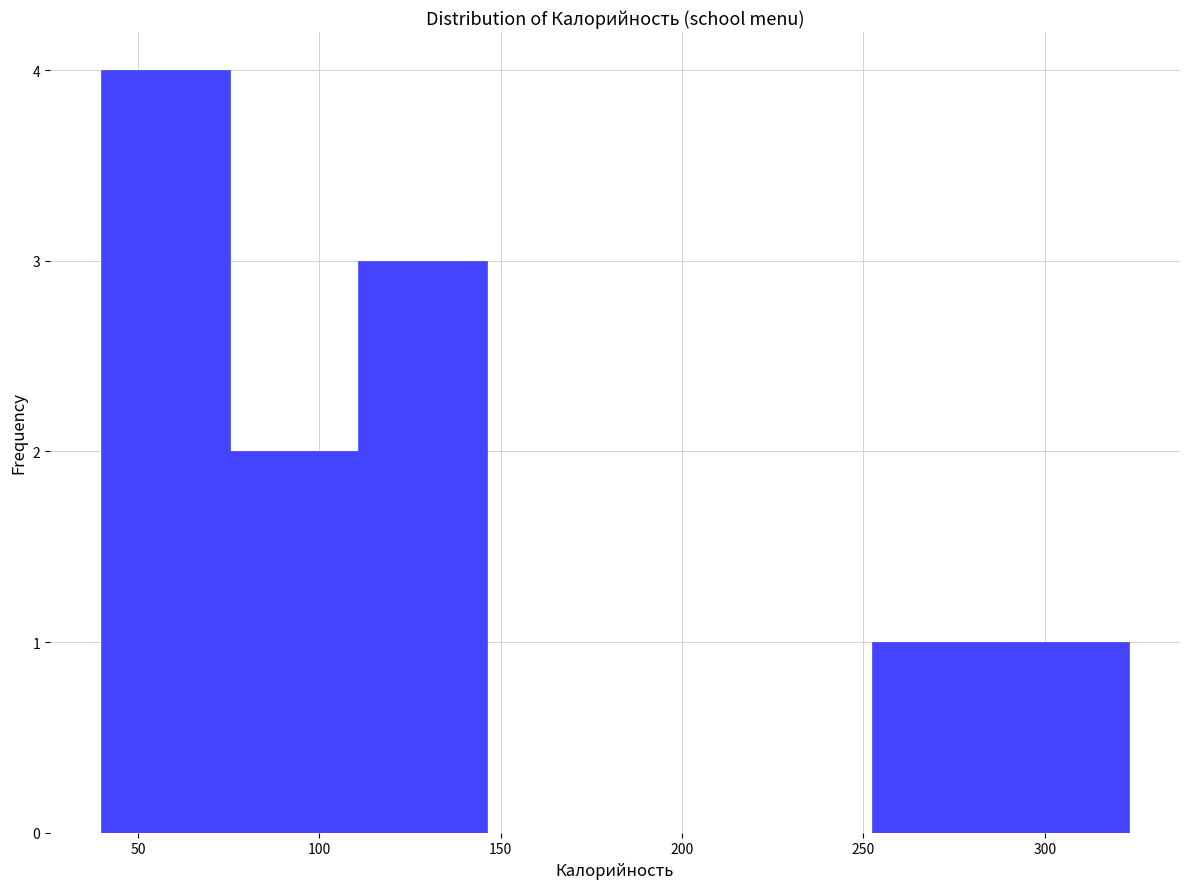

How tall is the bar that spans 40 to 75 on the x-axis? Neither the bar edges nor the heights are printed on the chart, so give them approximately, as read against the axes.

4